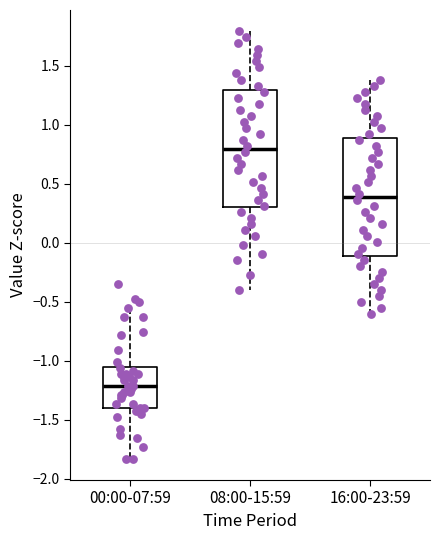

Reading left to right, read every box against the y-axis: the position of its median line, the range the box covers, and the ends of its whiskers. The values are not printed on the chart, so give them approximately, as read against the axis.

00:00-07:59: median -1.20, box -1.40 to -1.05, whiskers -1.85 to -0.55
08:00-15:59: median 0.80, box 0.30 to 1.30, whiskers -0.40 to 1.80
16:00-23:59: median 0.40, box -0.10 to 0.90, whiskers -0.60 to 1.40